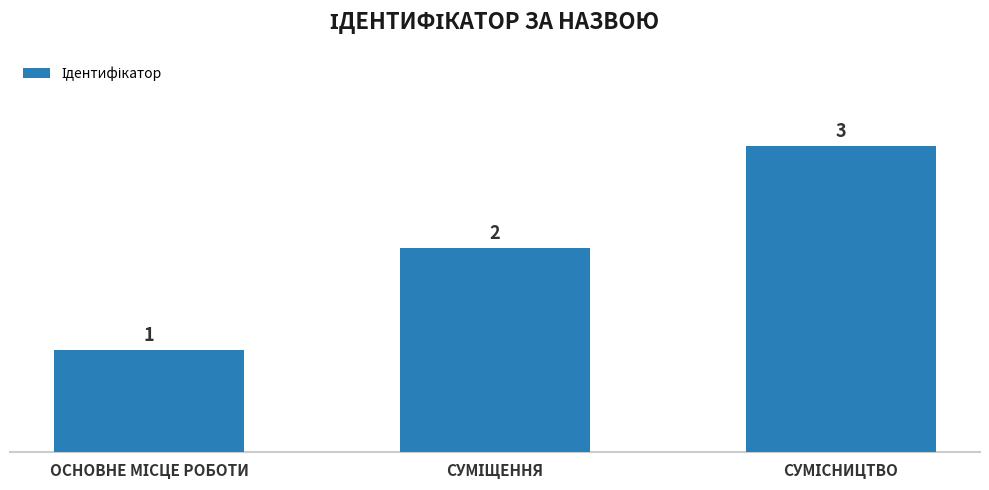

What is the greatest value displayed?

3